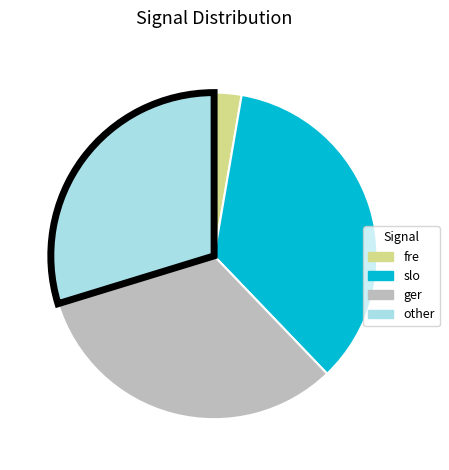

Is there a majority slice in this chart?

No